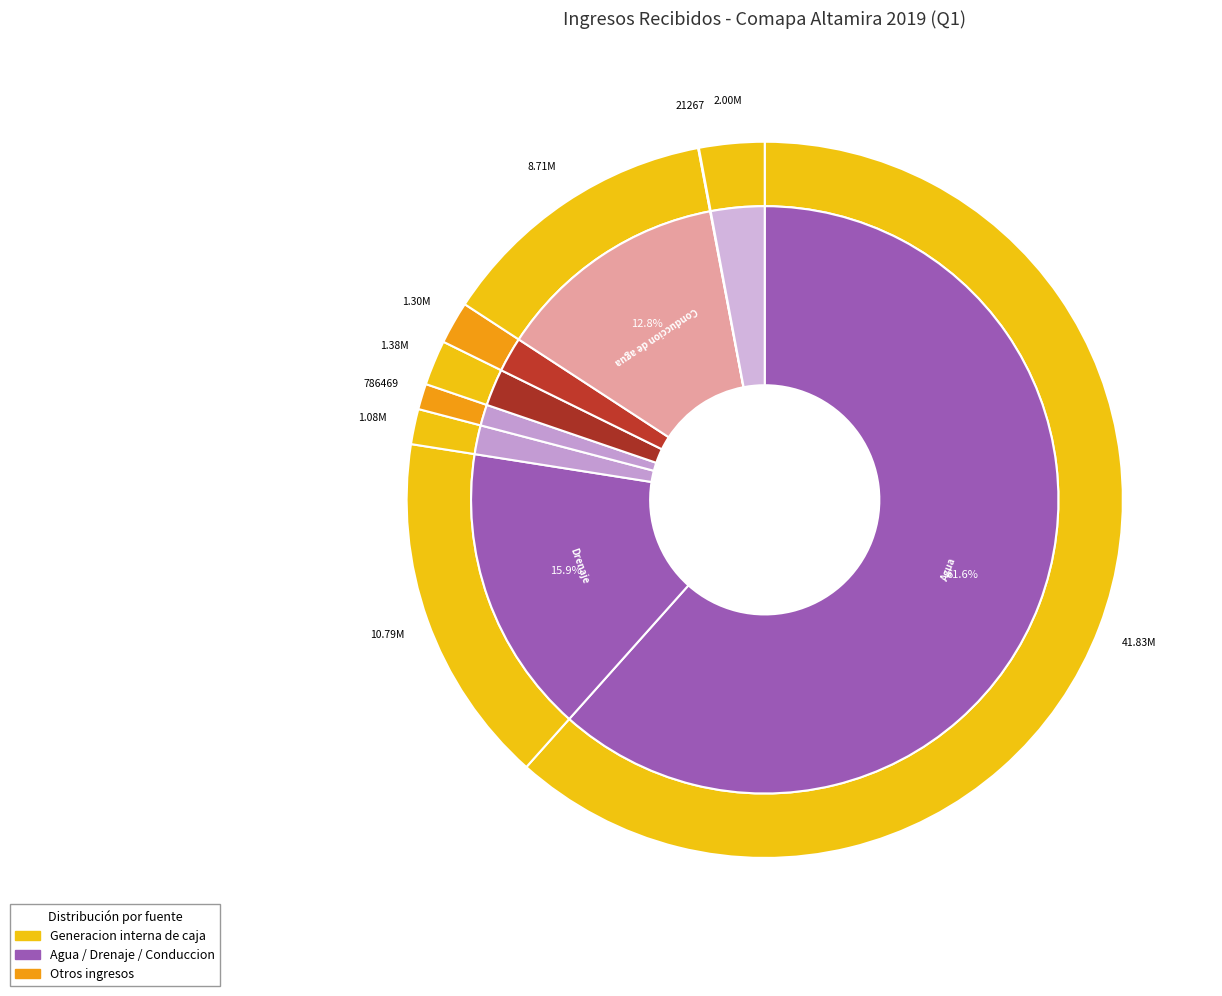

The Ingreso por Servicios Diversos slice represents 2% of the pie. True or false?

True